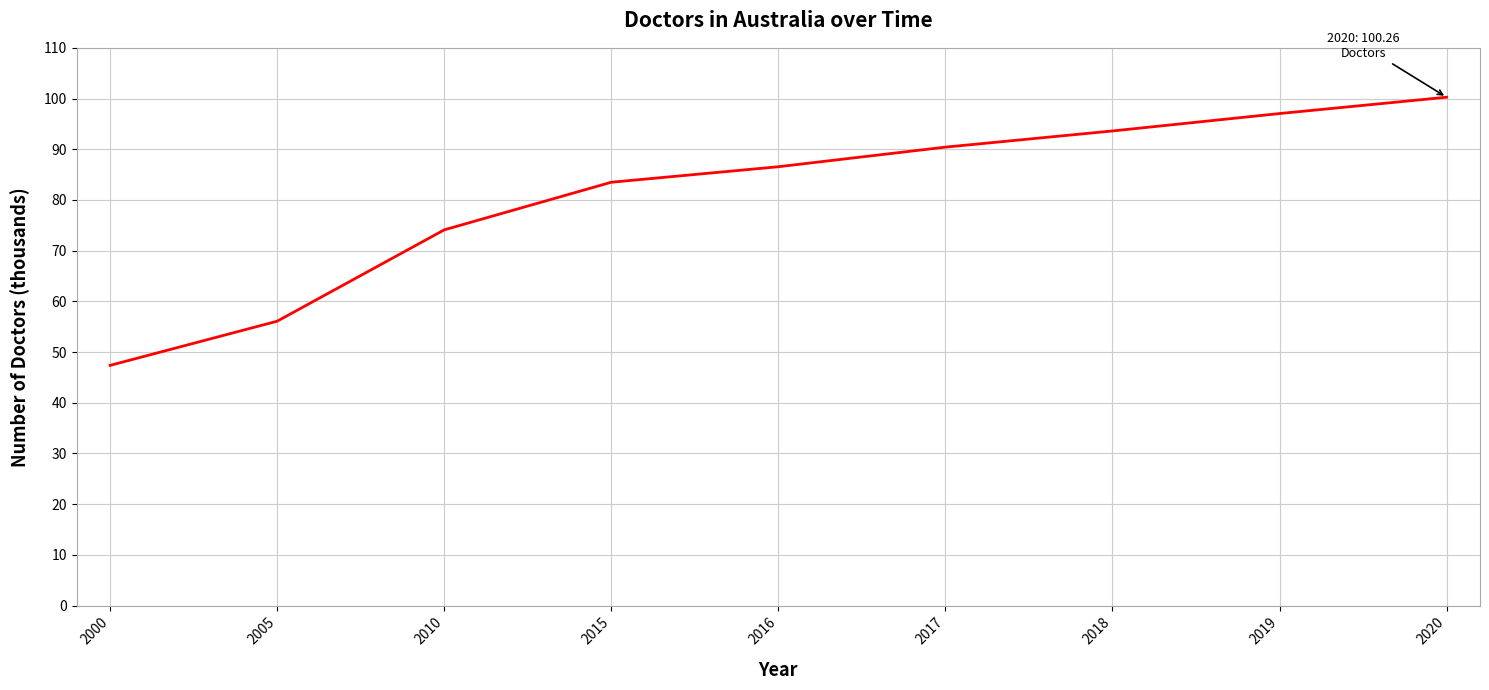

What is the ratio of the value at 2016 to the value at 2005?

1.5